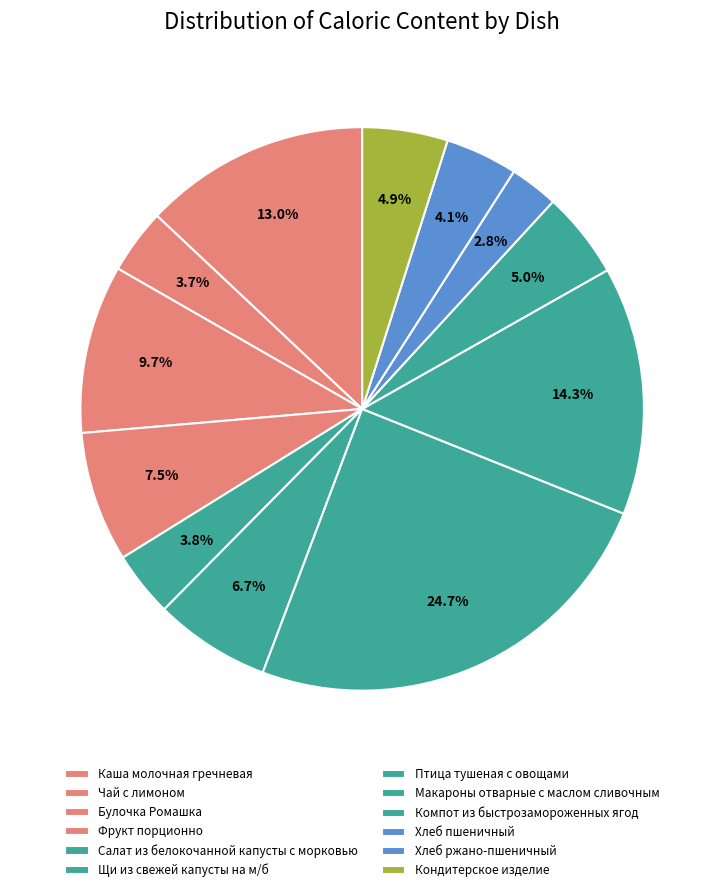

The Чай с лимоном slice represents 4% of the pie. True or false?

True